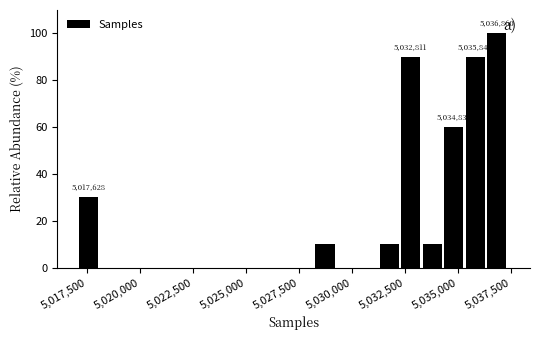

Read against the x-axis, roughly where is the centre of the tallest bar?

5037000